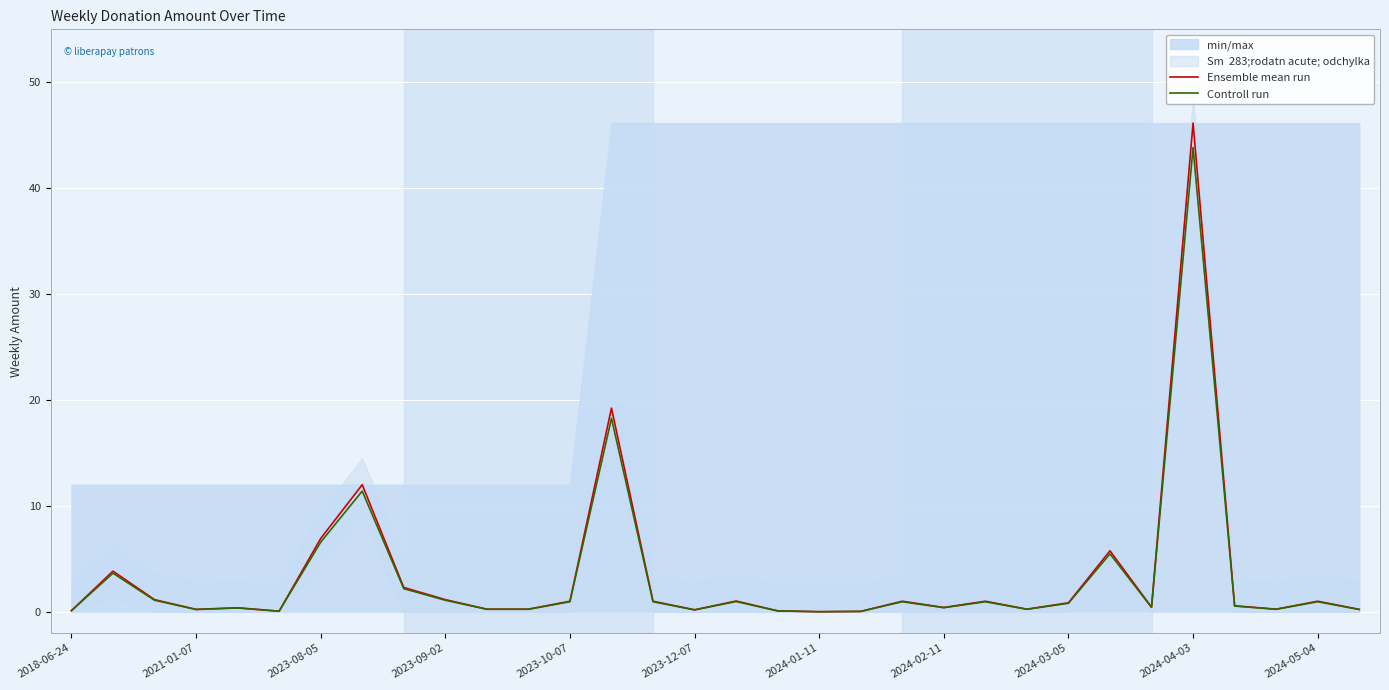

True or false: Ensemble mean run and Controll run cross at least once.

False